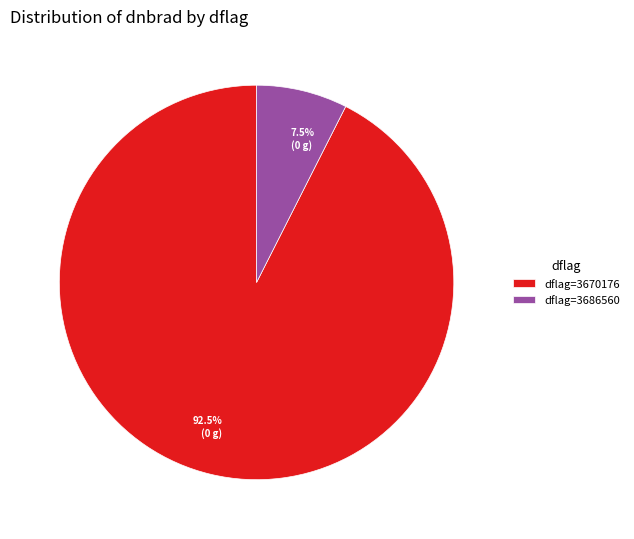

Does any single category account for the majority?

Yes